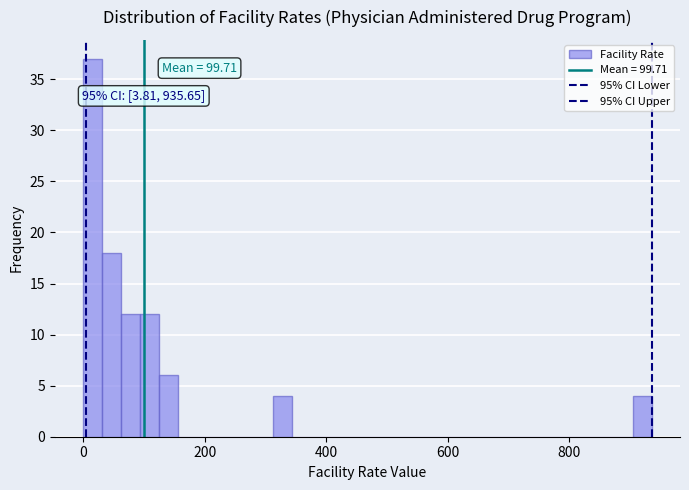

Around what value on the x-axis is the tallest bar? Give the approximate position of its centre, as read against the axis.

20